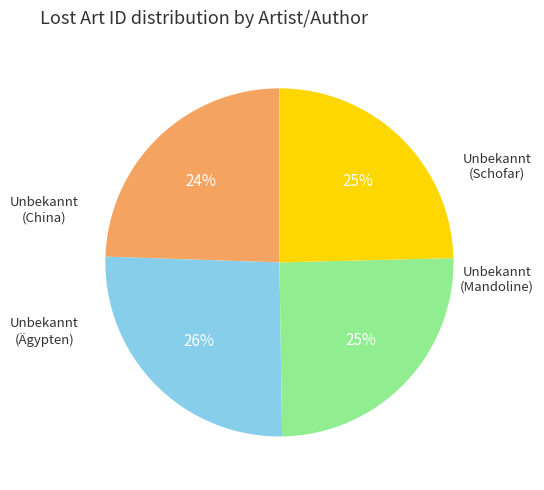

To the nearest percent, what is the average slice percentage?

25%